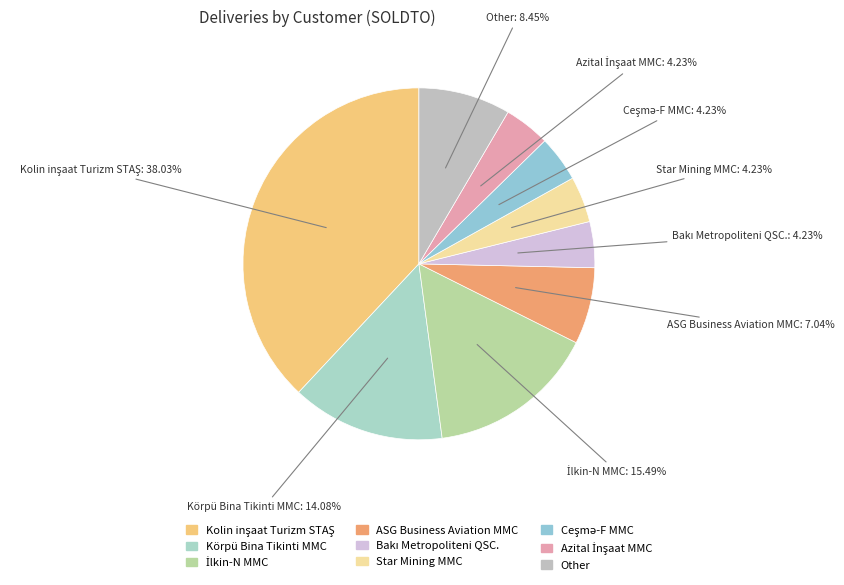

Is ASG Business Aviation MMC the majority of the pie?

No